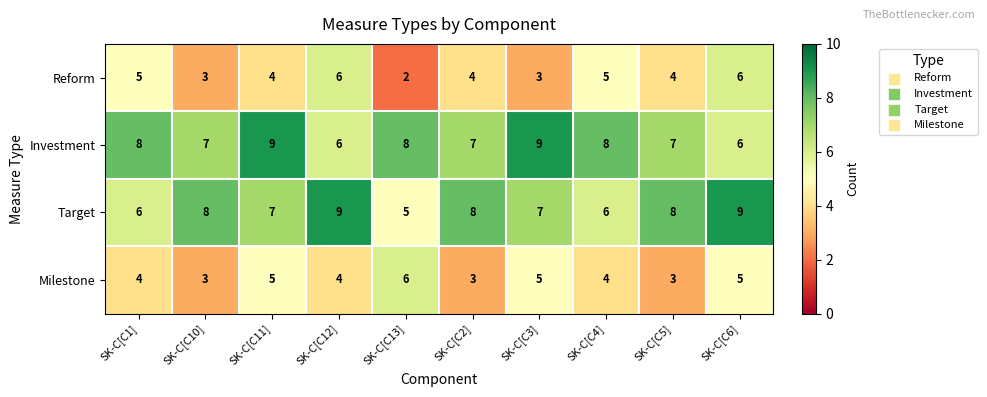

At how many categories does at least one series exceed 7?

10